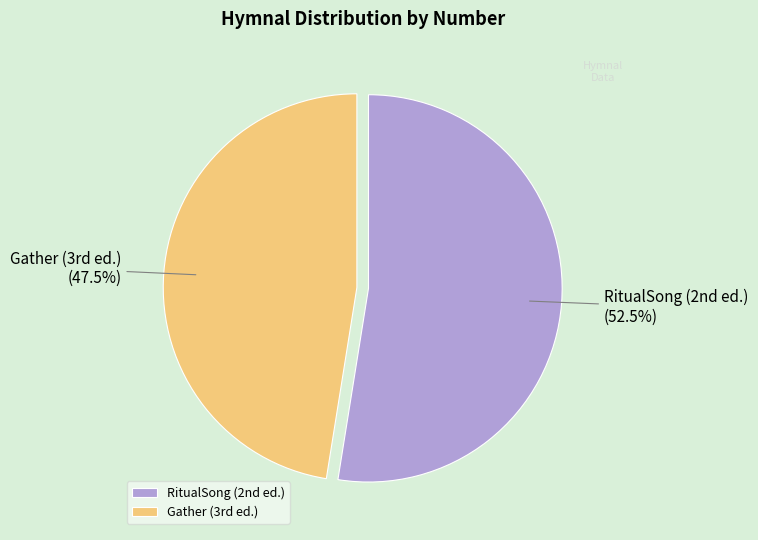

Rank the categories by value from highest to lowest.

RitualSong (2nd ed.), Gather (3rd ed.)